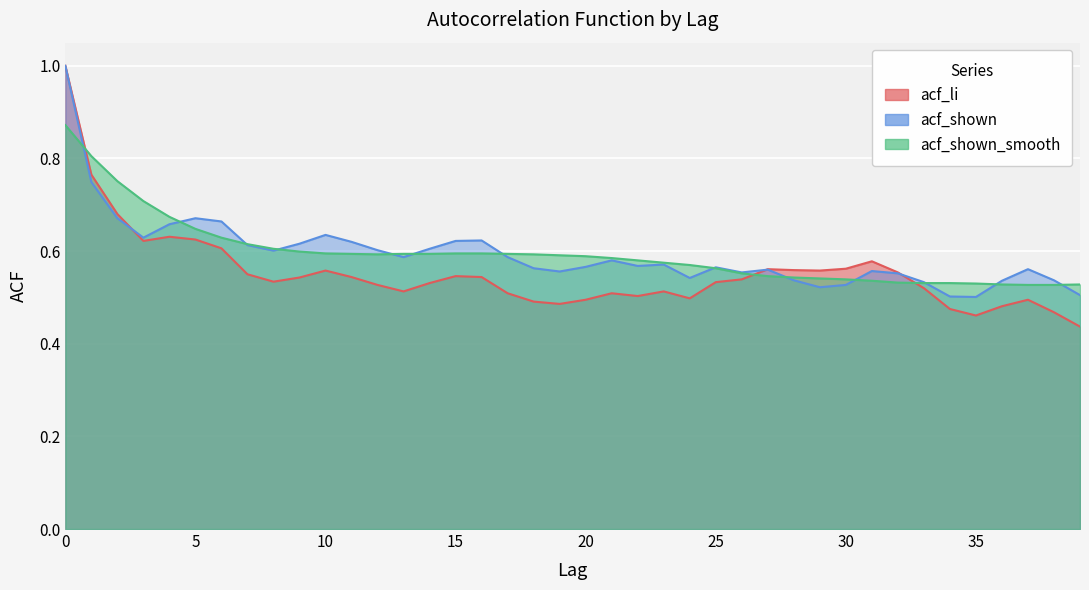

What is the average value of the acf_li series?

0.6